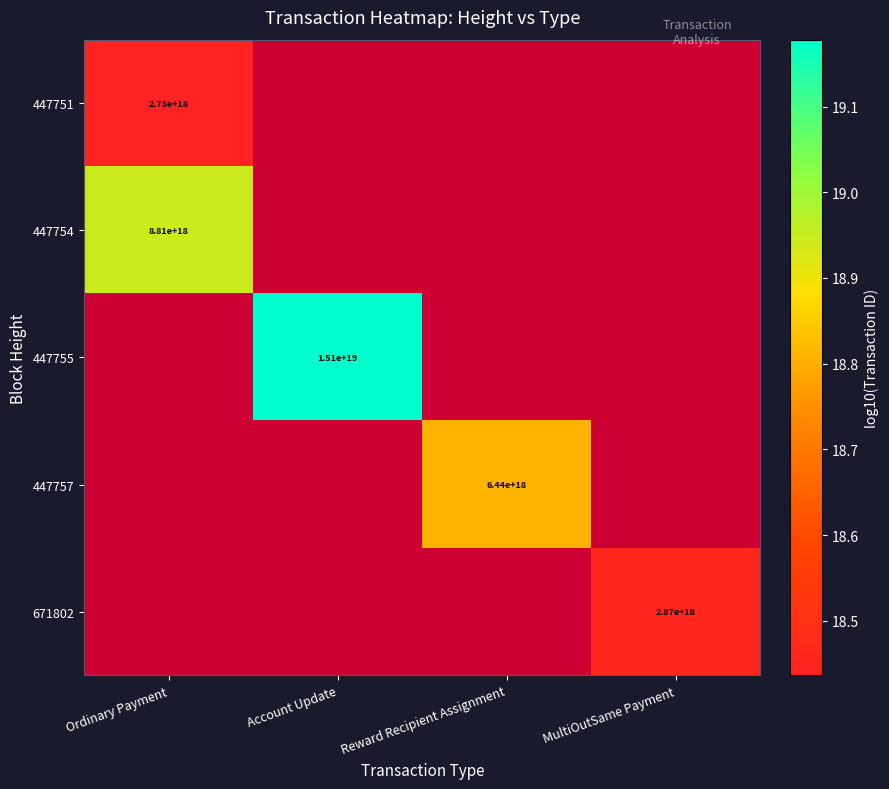

Which has a higher value, MultiOutSame Payment or Reward Recipient Assignment?

Reward Recipient Assignment